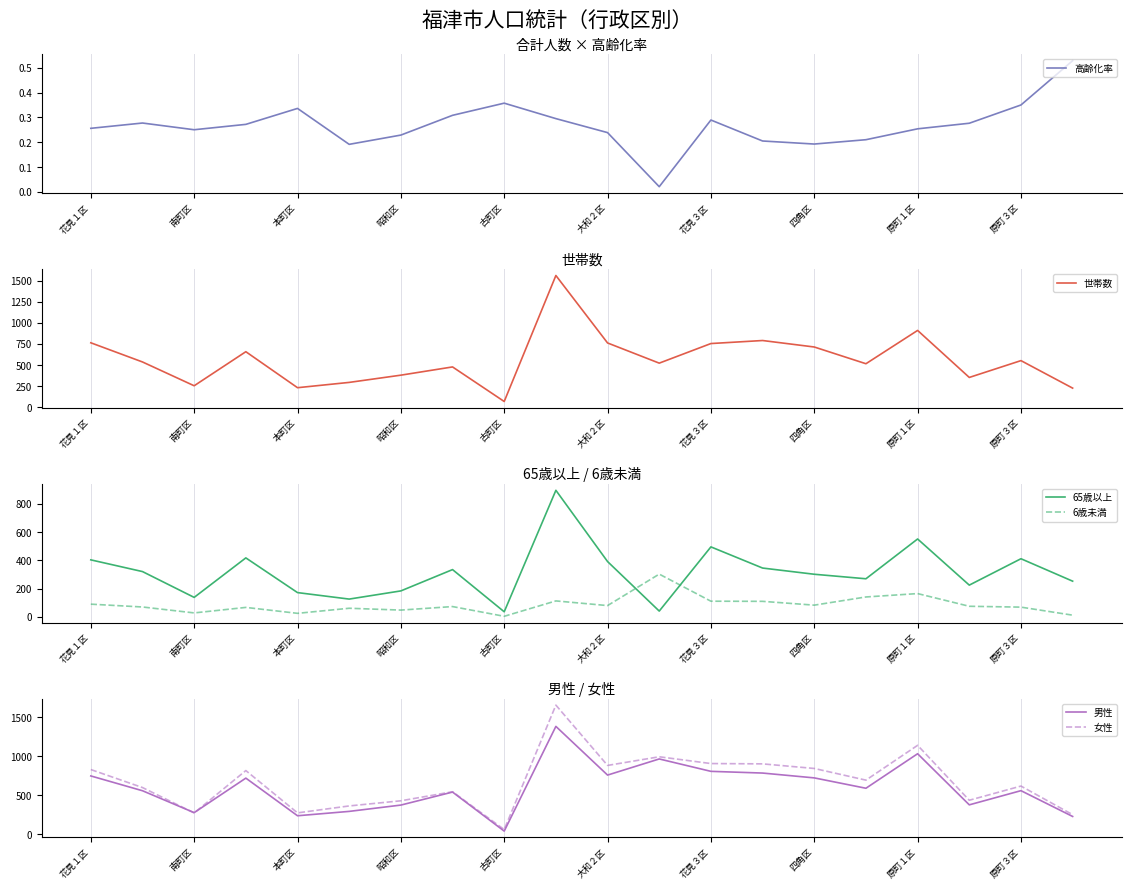

What is the greatest value displayed?

1656.0